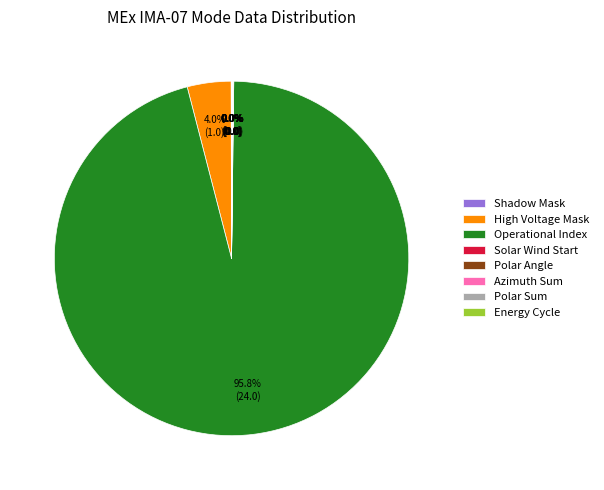

Which category has the biggest portion of the pie?

Operational Index